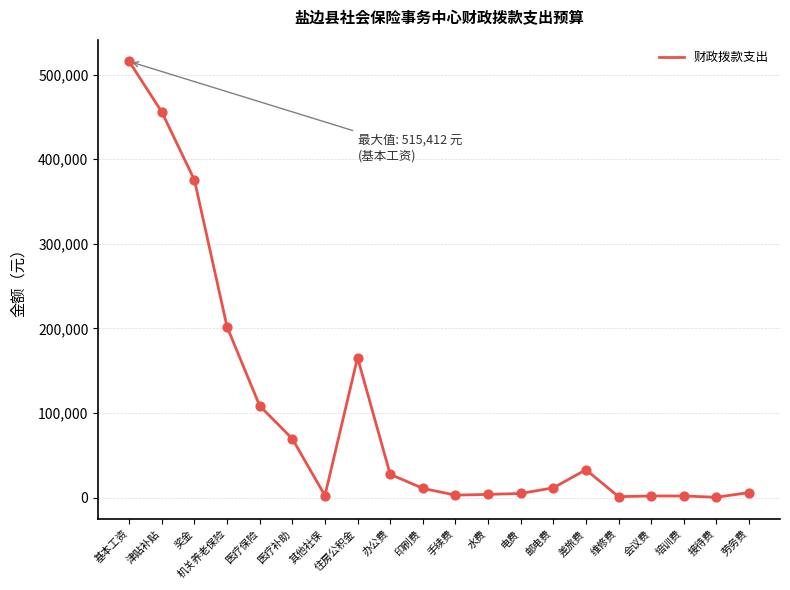

Between 劳务费 and 住房公积金, which is larger?

住房公积金